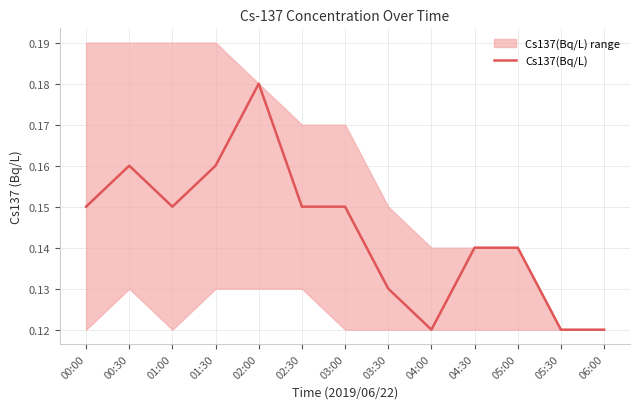

Rank the categories by value from highest to lowest.

02:00, 00:30, 01:30, 00:00, 01:00, 02:30, 03:00, 04:30, 05:00, 03:30, 04:00, 05:30, 06:00